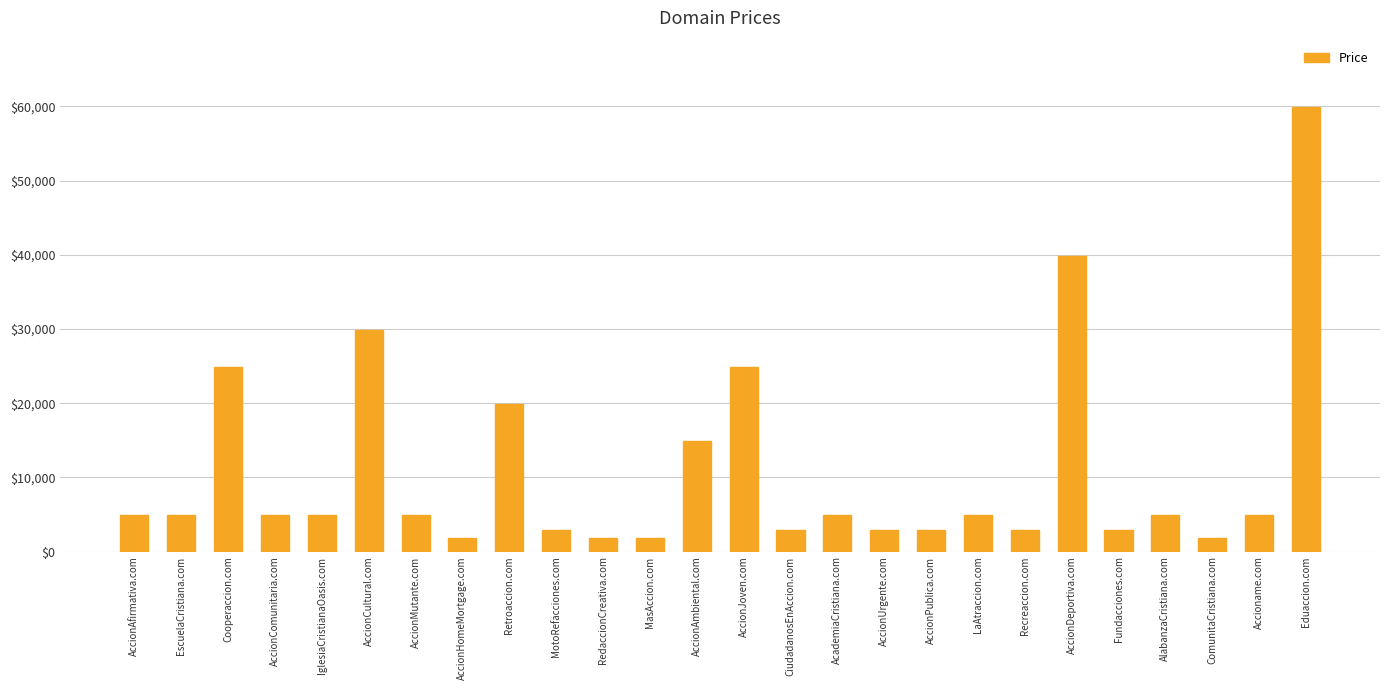

What is the difference between the second highest and minimum values?

38000